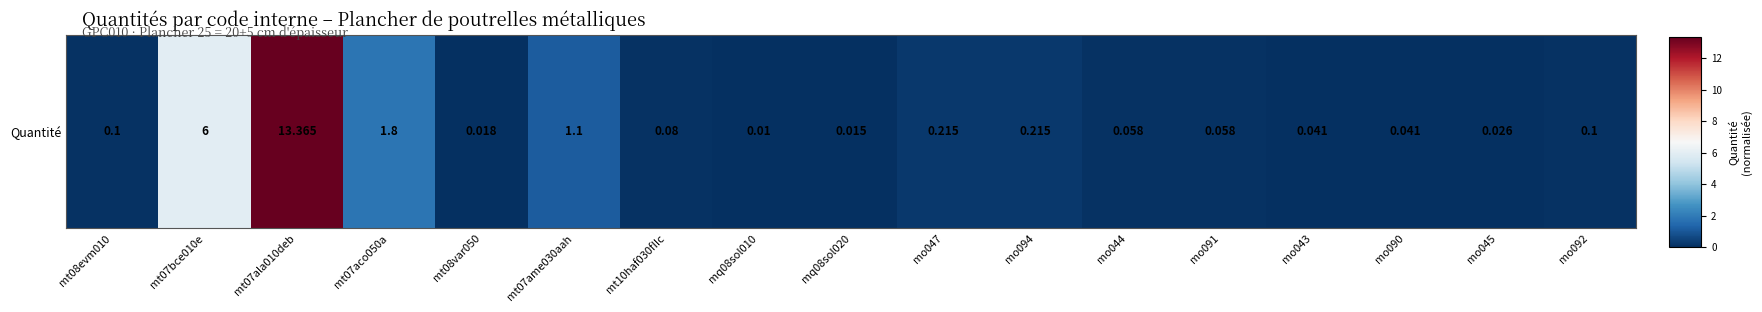

Is it true that the value at mo043 is 0.0?

True